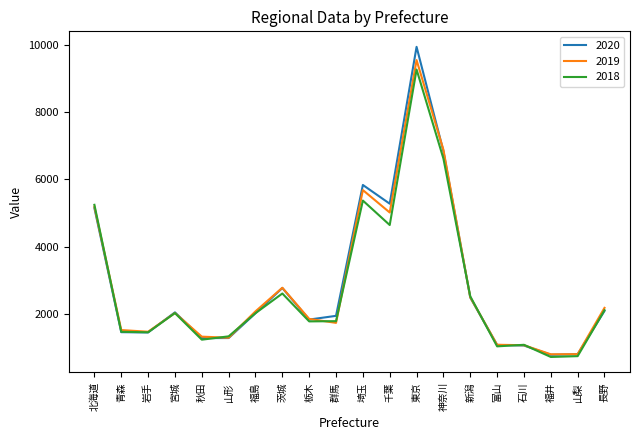

The value of 2019 at 青森 is 1525. True or false?

True